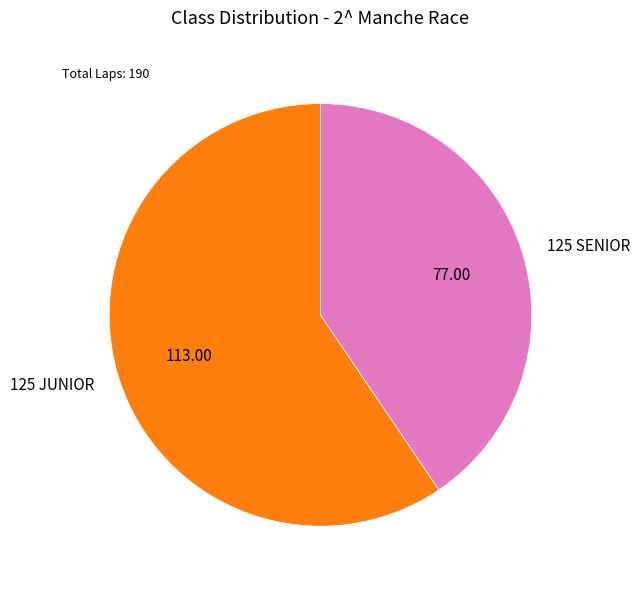

Approximately how many times larger is the value at 125 SENIOR compared to 125 JUNIOR?

0.7